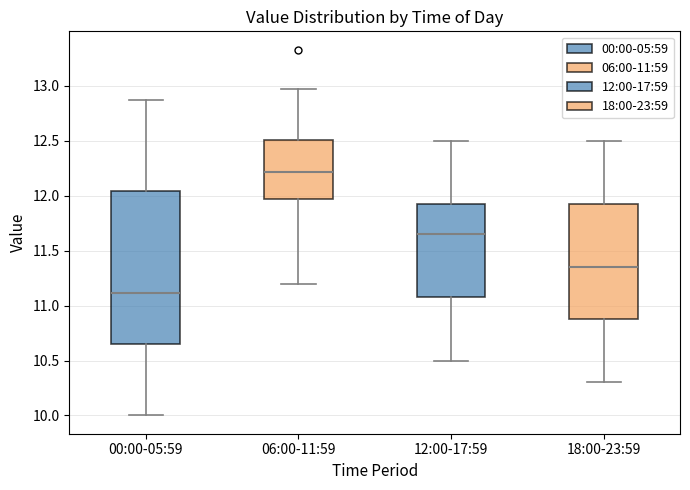

Reading left to right, transcribe this box plot: for each box, give where its median line is, the range the box spans, and where its two whiskers end, as read against the y-axis. The values are not printed on the chart, so give them approximately, as read against the axis.

00:00-05:59: median 11.10, box 10.65 to 12.05, whiskers 10.00 to 12.85
06:00-11:59: median 12.20, box 11.95 to 12.50, whiskers 11.20 to 12.95
12:00-17:59: median 11.65, box 11.10 to 11.95, whiskers 10.50 to 12.50
18:00-23:59: median 11.35, box 10.90 to 11.95, whiskers 10.30 to 12.50